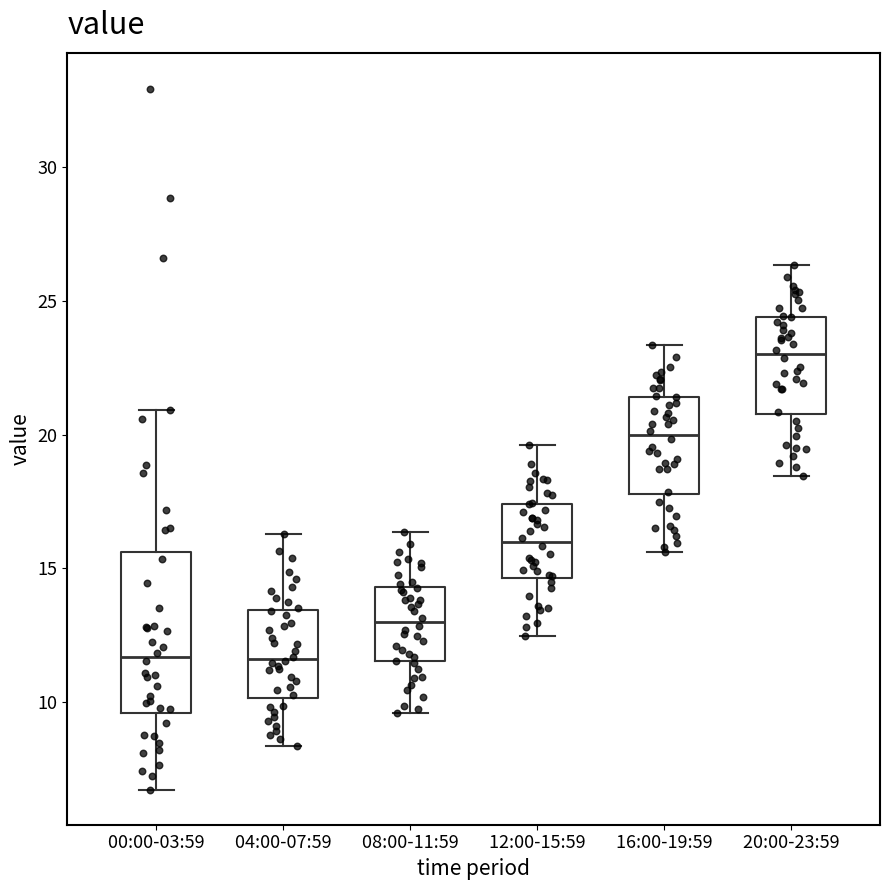

Reading left to right, read every box against the y-axis: the position of its median line, the range the box covers, and the ends of its whiskers. The values are not printed on the chart, so give them approximately, as read against the axis.

00:00-03:59: median 11.5, box 9.5 to 15.5, whiskers 6.5 to 21.0
04:00-07:59: median 11.5, box 10.0 to 13.5, whiskers 8.5 to 16.5
08:00-11:59: median 13.0, box 11.5 to 14.5, whiskers 9.5 to 16.5
12:00-15:59: median 16.0, box 14.5 to 17.5, whiskers 12.5 to 19.5
16:00-19:59: median 20.0, box 18.0 to 21.5, whiskers 15.5 to 23.5
20:00-23:59: median 23.0, box 21.0 to 24.5, whiskers 18.5 to 26.5